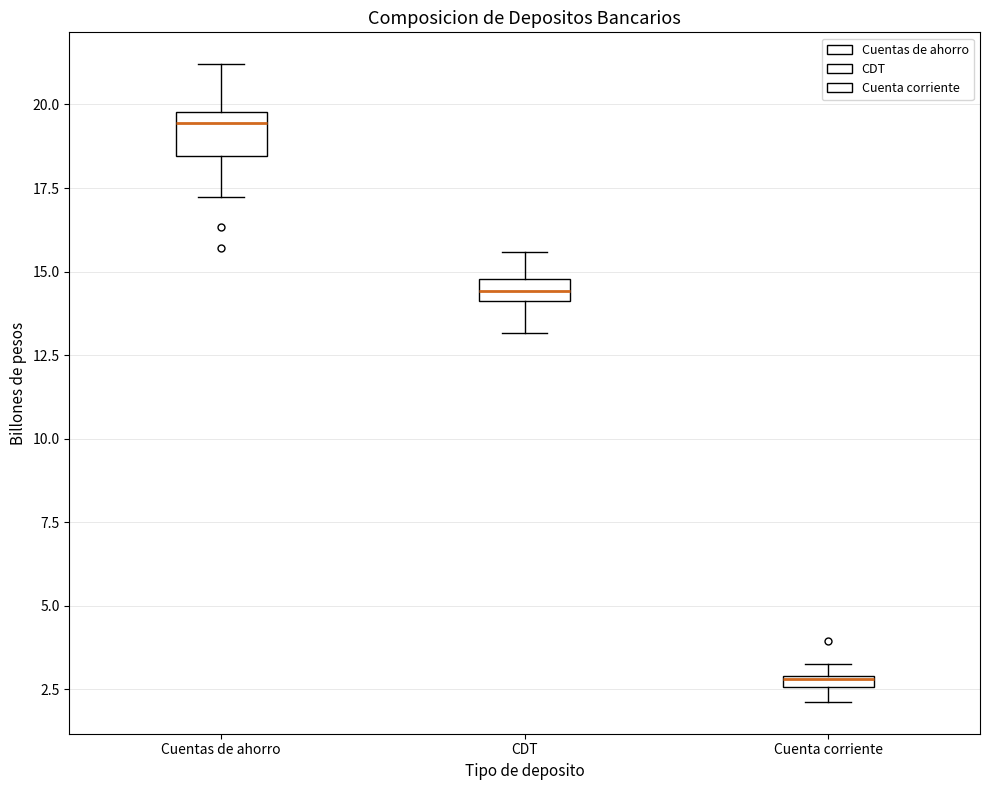

Which box has the lowest median line?

Cuenta corriente